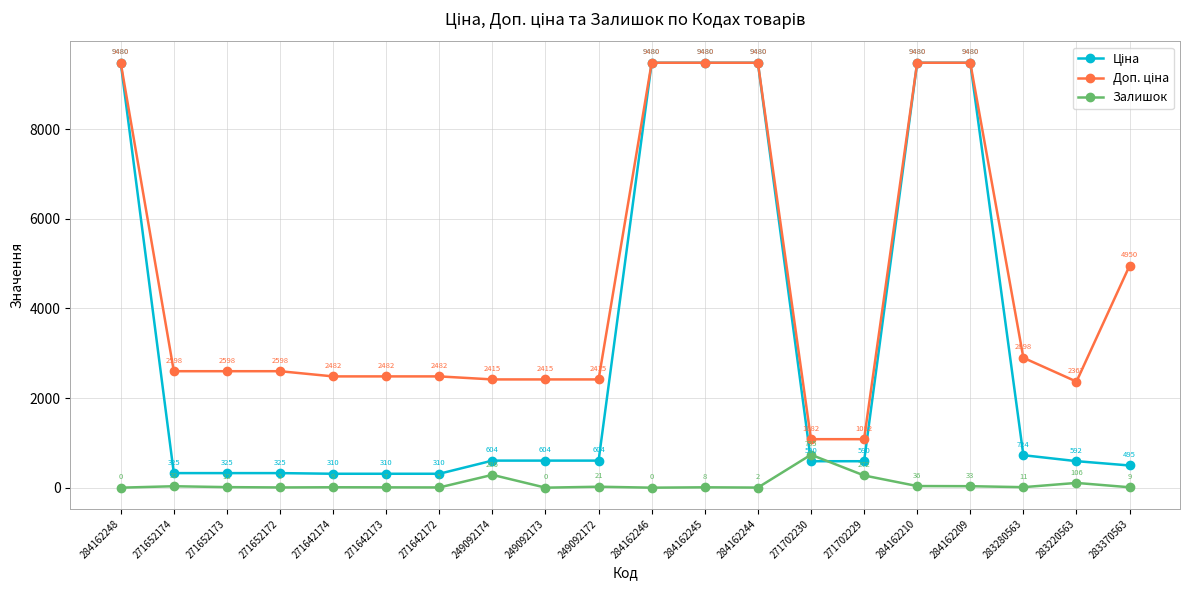

What is the greatest value displayed?

9480.1